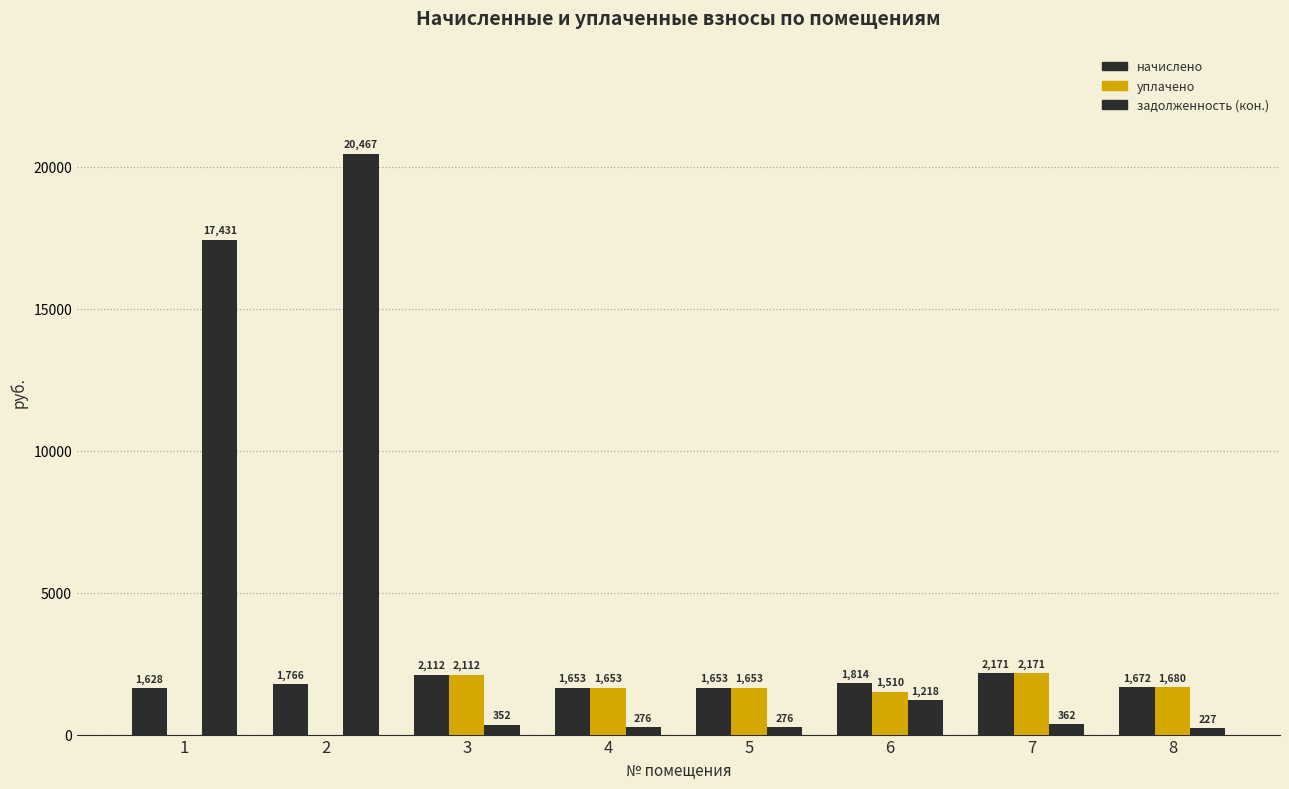

What is the difference between the задолженность (кон.) values at 4 and 3?

76.5